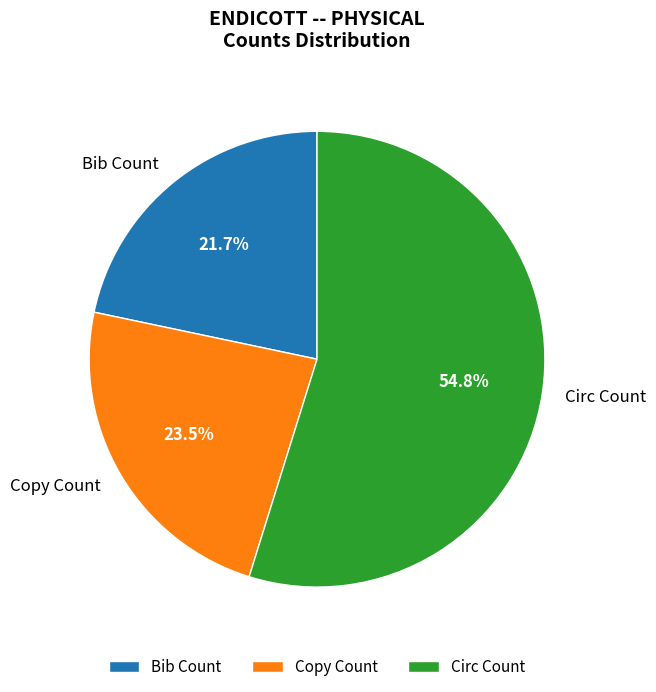

Count the number of slices in the pie.

3